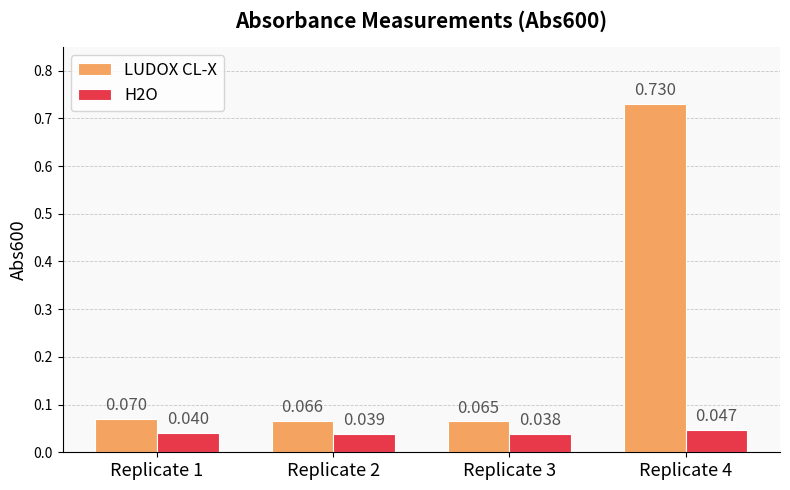

Between Replicate 1 and Replicate 3, which series saw the biggest shift?

LUDOX CL-X